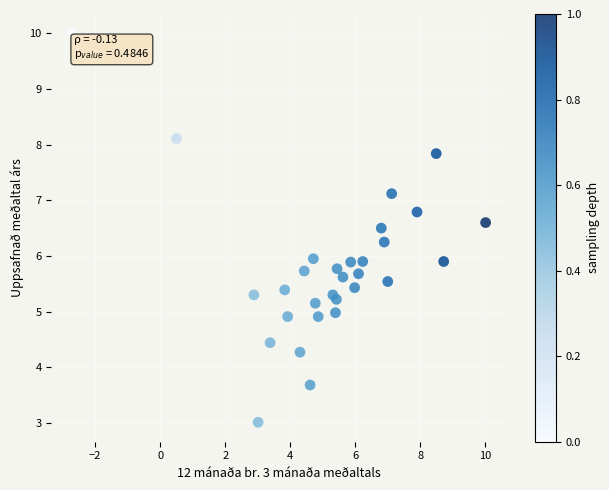

What is the range of Y values (max minus min)?

7.0